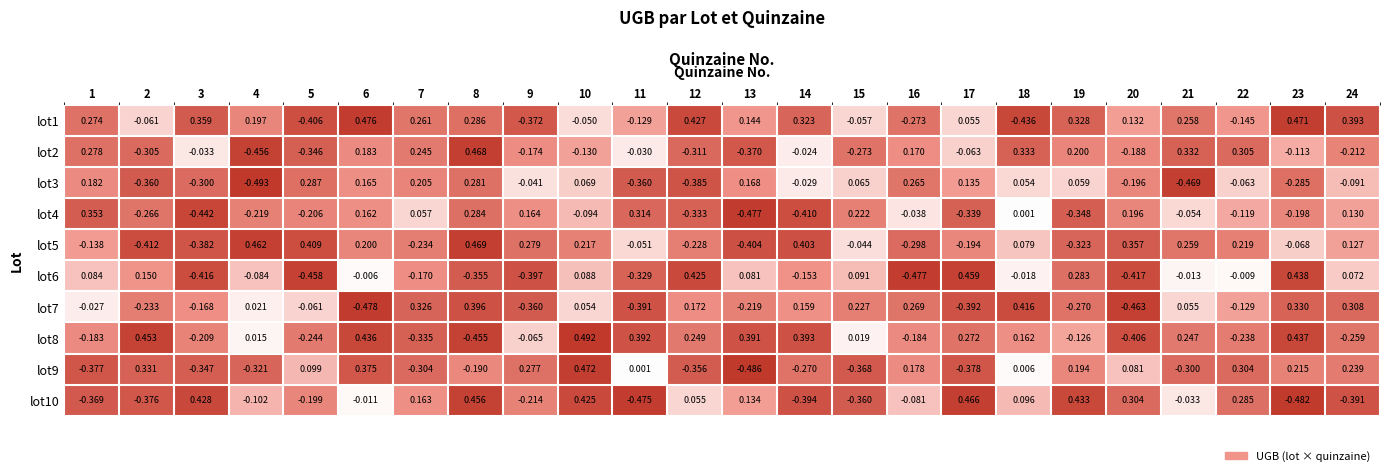

At which category is the sum across all series the highest?

8